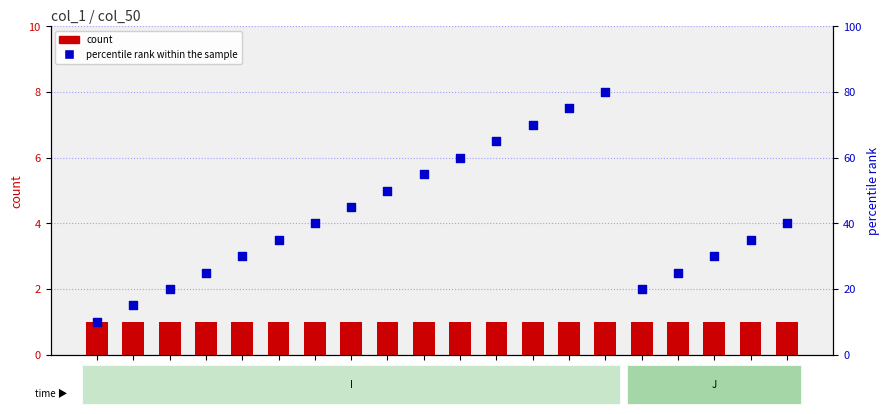

Which series has the largest total across all categories?

percentile rank within the sample